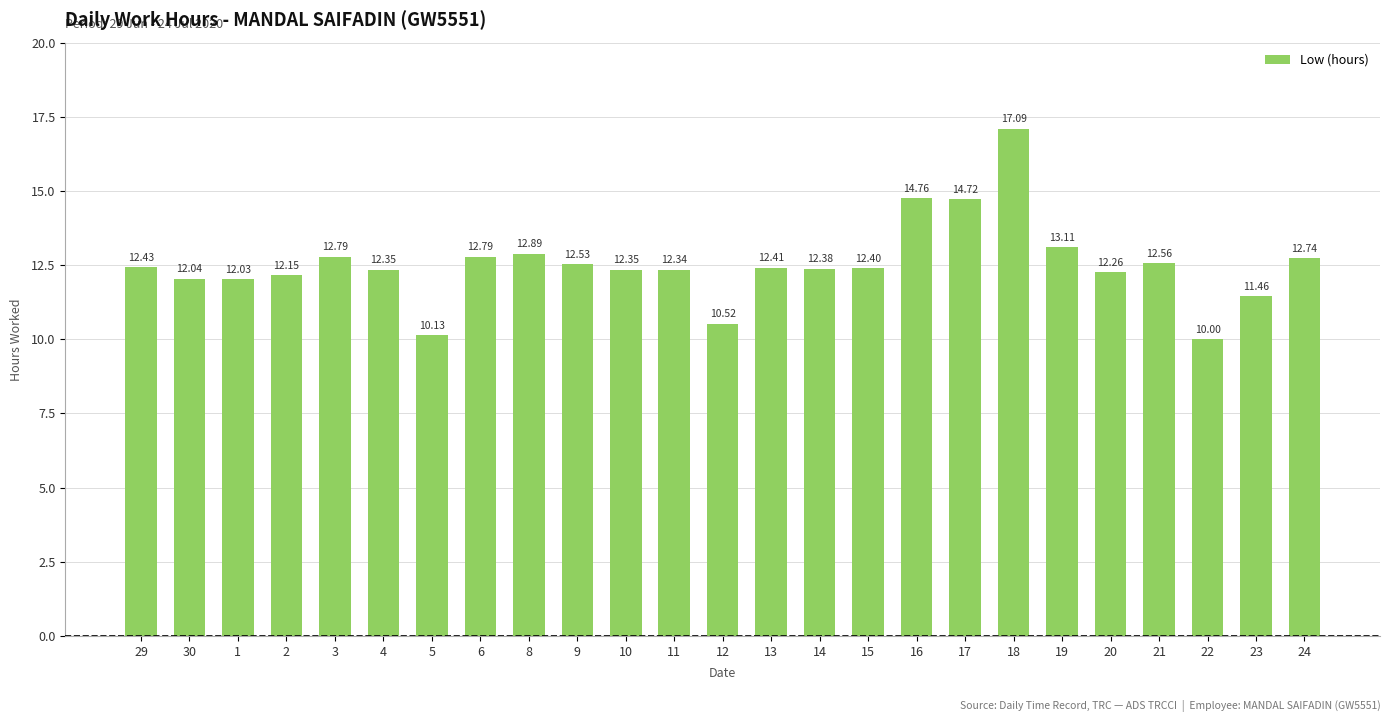

Between 13 and 24, which is larger?

24